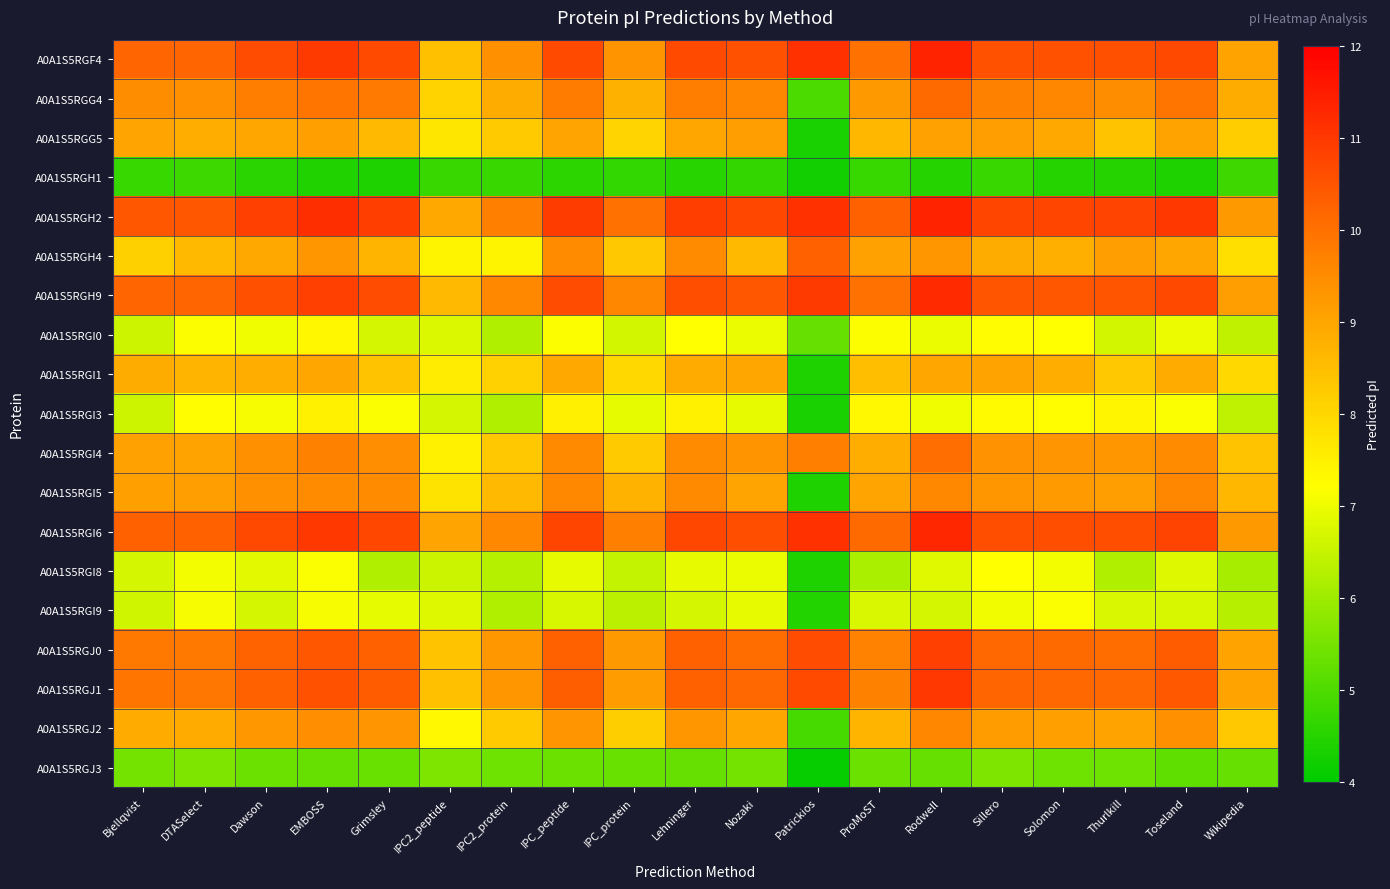

What is the total value across all series at Solomon?

164.9